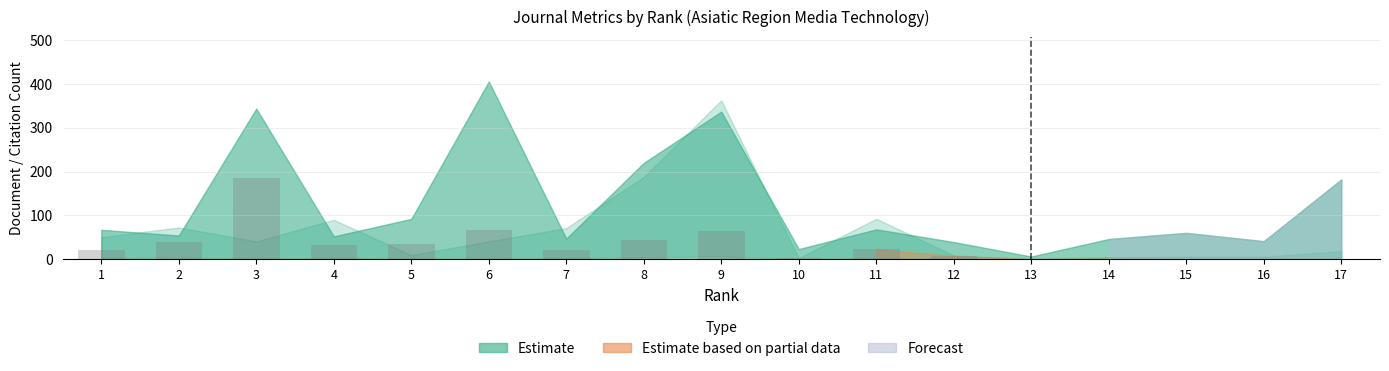

How many series are shown in this chart?

1